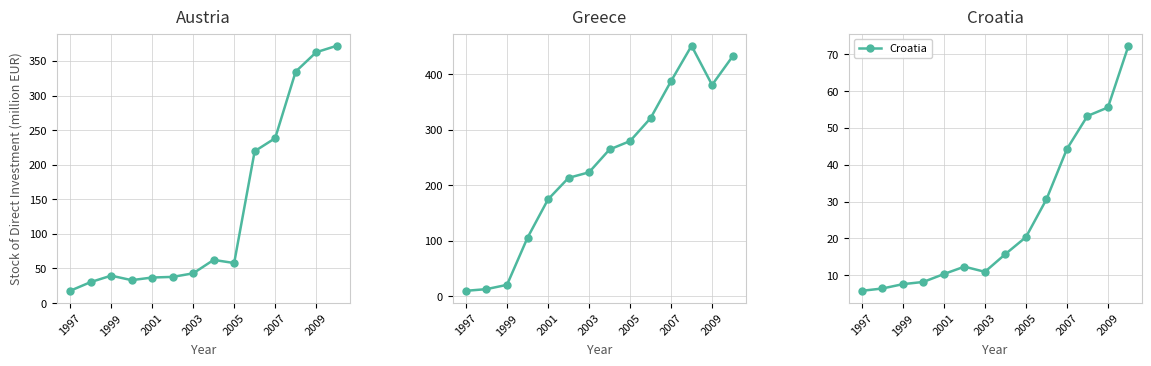

Where does the Austria series first go above 57?

7